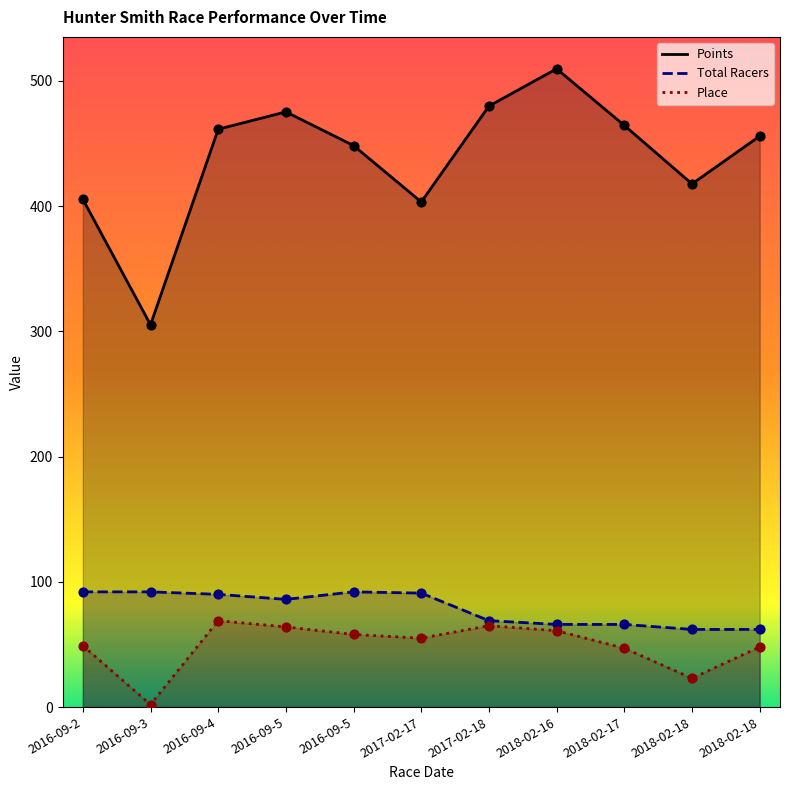

What is the total value across all series at 2016-09-5?

625.2